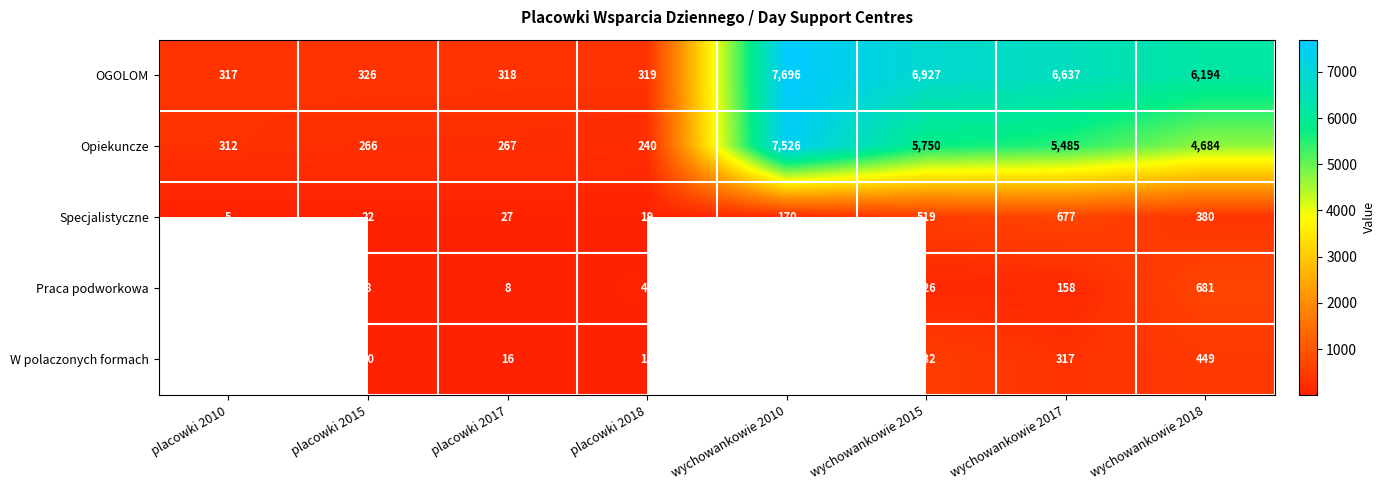

Which label corresponds to the largest value in the chart?

wychowankowie 2010